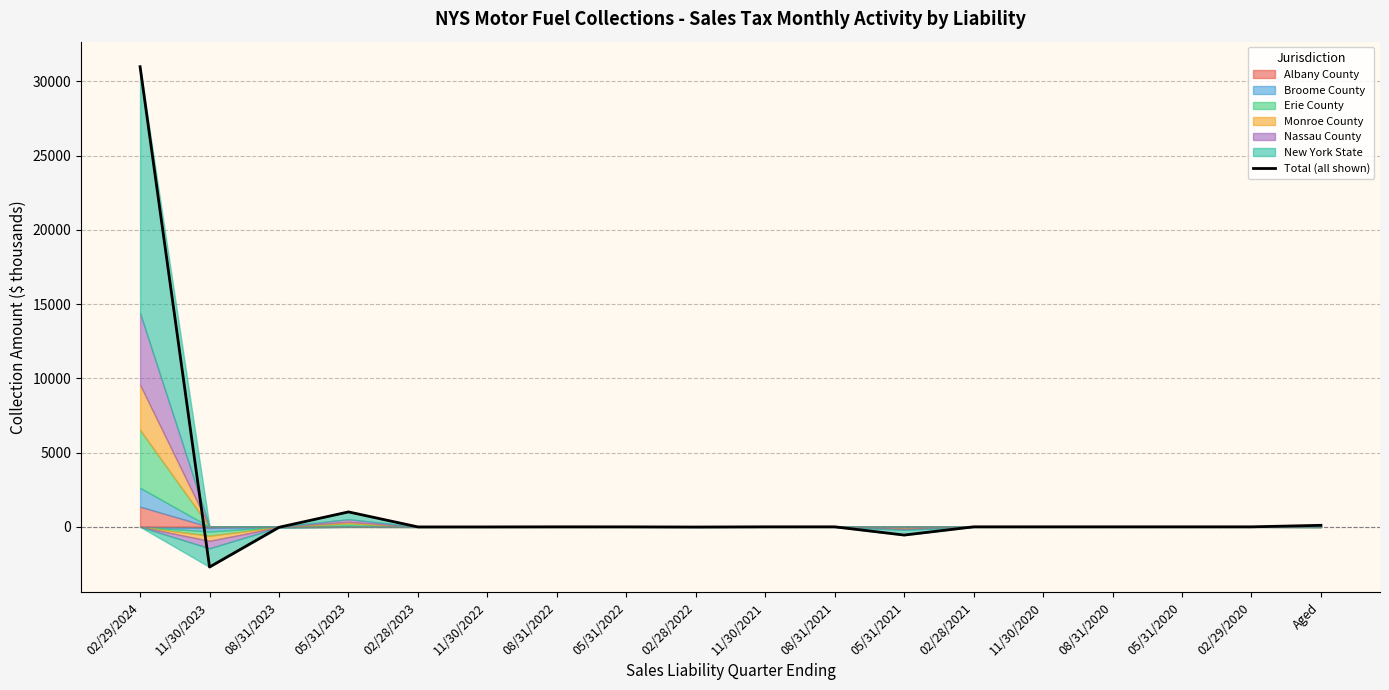

Where is the first local maximum?

05/31/2023